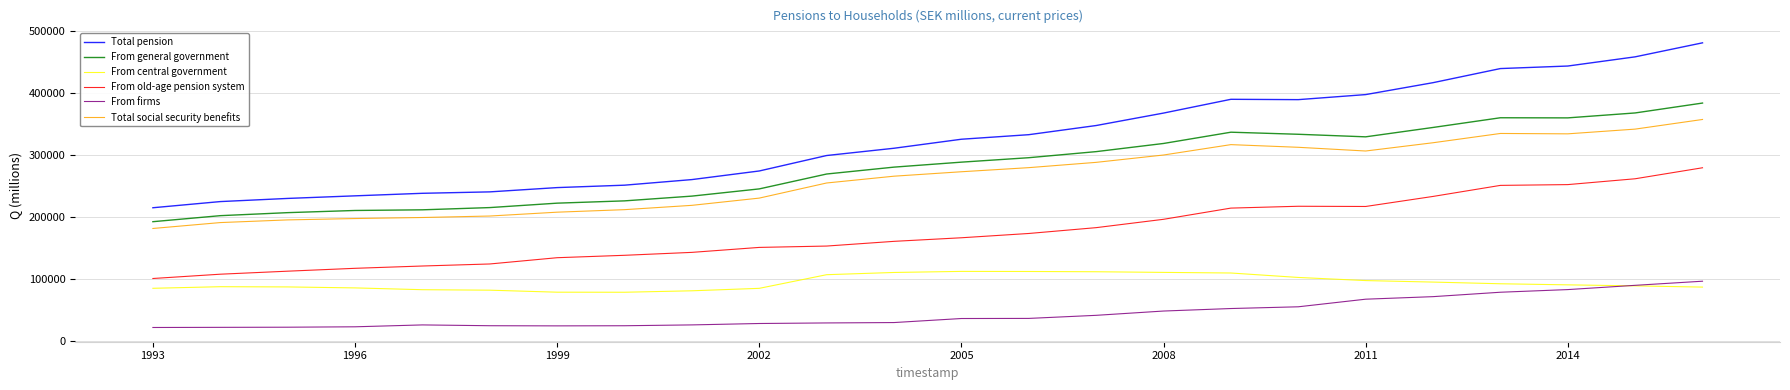

True or false: Total pension and Total social security benefits intersect in this chart.

False